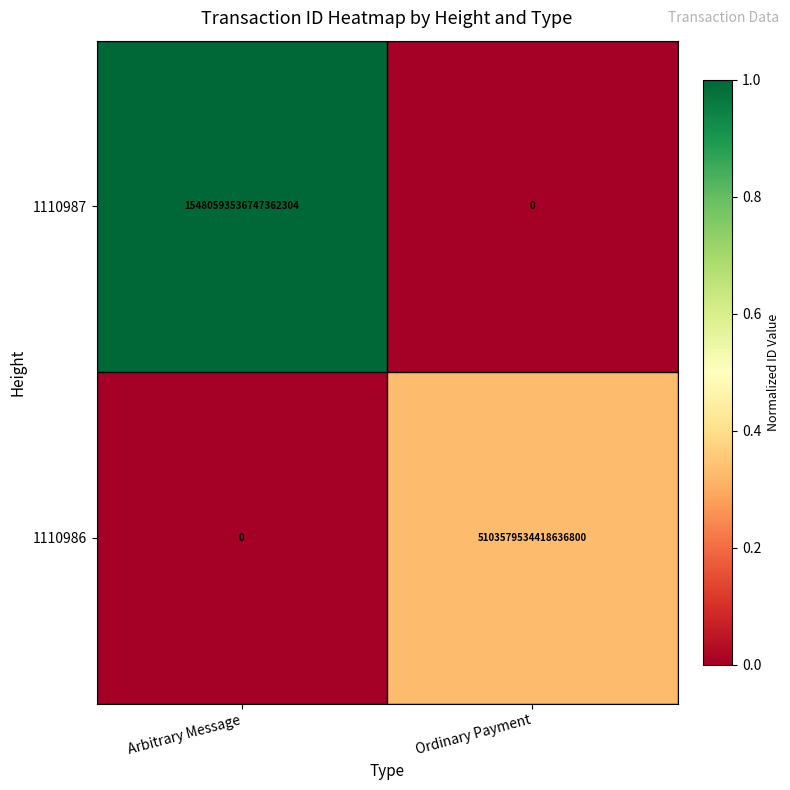

At Arbitrary Message, list the series in order from largest to smallest.

1110987, 1110986